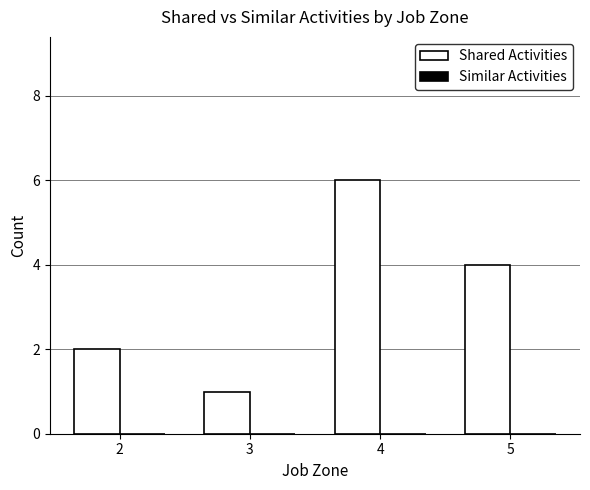

Which label corresponds to the largest value in the chart?

4